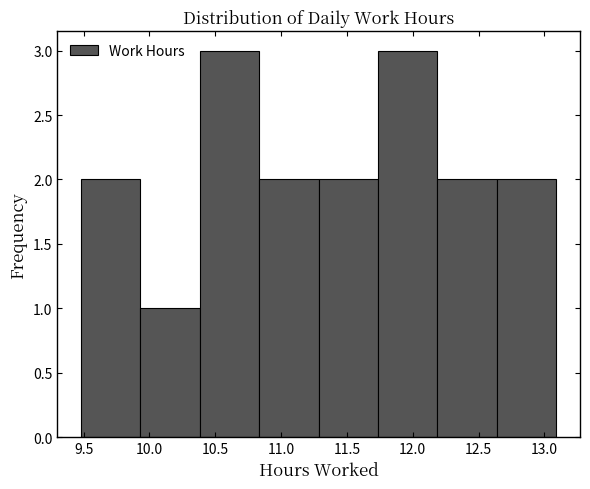

Reading left to right, list every bar in this chart as the range it spans on the x-axis followed by its height. Neither the bar edges nor the heights are printed on the chart, so give them approximately, as read against the axes.

9.50 to 9.95: 2
9.95 to 10.40: 1
10.40 to 10.85: 3
10.85 to 11.30: 2
11.30 to 11.75: 2
11.75 to 12.20: 3
12.20 to 12.65: 2
12.65 to 13.10: 2